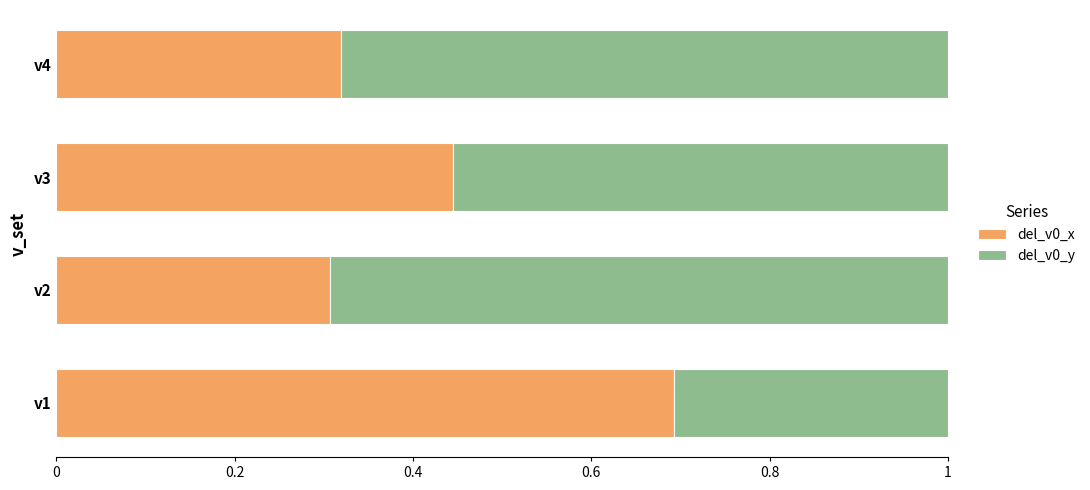

What is the total value across all series at v3?

1.0